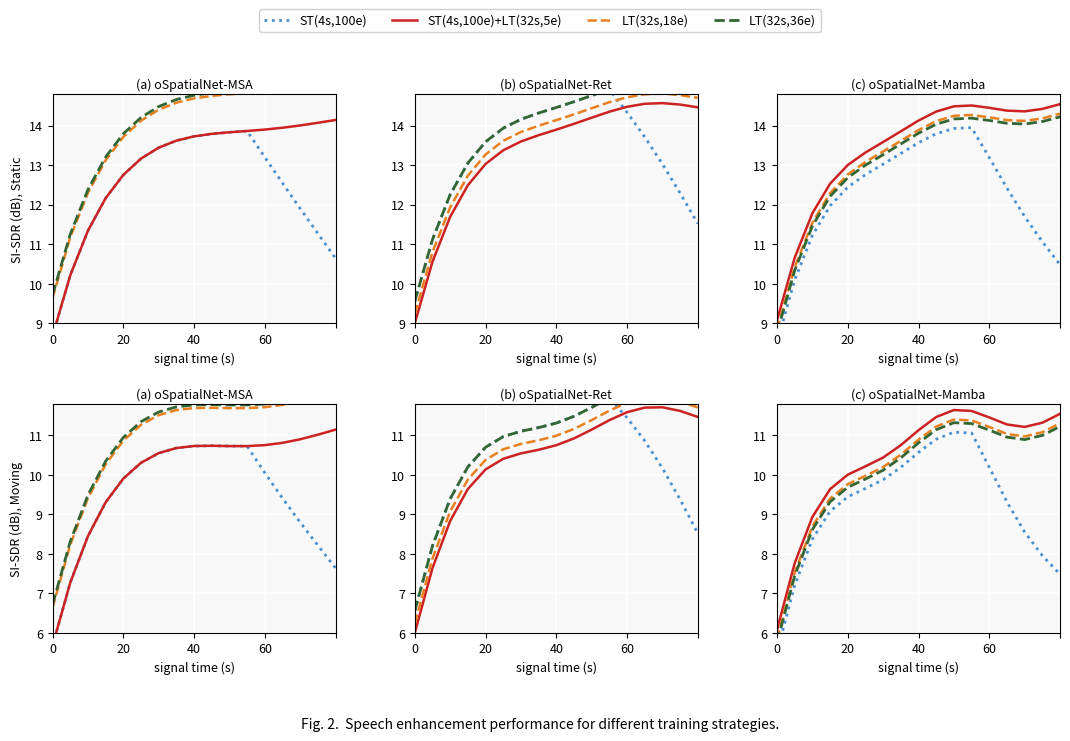

How many data points in ST(4s,100e)+LT(32s,5e) are less than 11?

8